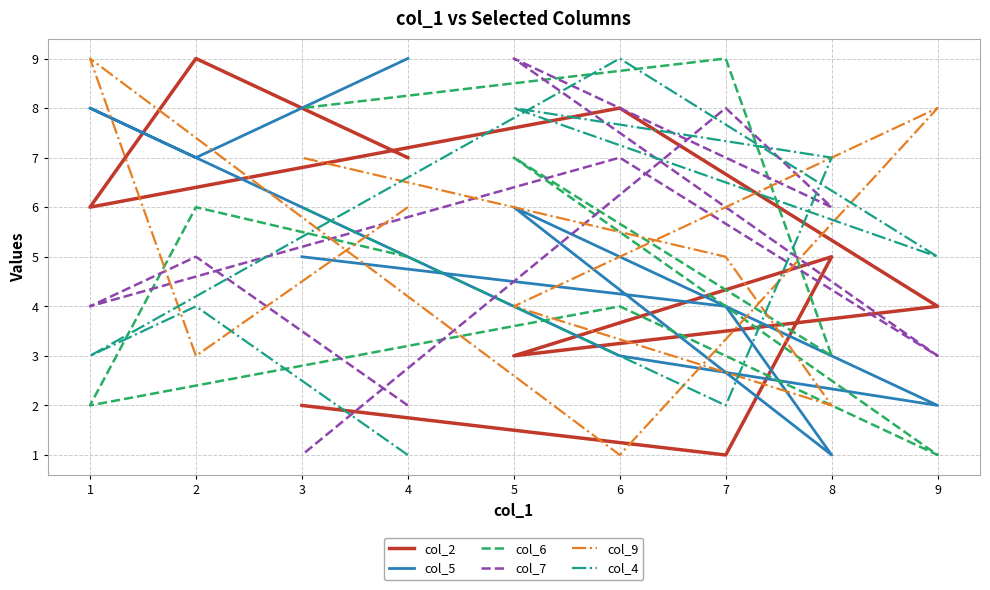

Reading right to left, list all the values displayed in this chart.

col_2: 3=2	7=1	8=5	5=3	9=4	6=8	1=6	2=9	4=7
col_5: 3=5	7=4	8=1	5=6	9=2	6=3	1=8	2=7	4=9
col_6: 3=8	7=9	8=3	5=7	9=1	6=4	1=2	2=6	4=5
col_7: 3=1	7=8	8=6	5=9	9=3	6=7	1=4	2=5	4=2
col_9: 3=7	7=5	8=2	5=4	9=8	6=1	1=9	2=3	4=6
col_4: 3=6	7=2	8=7	5=8	9=5	6=9	1=3	2=4	4=1